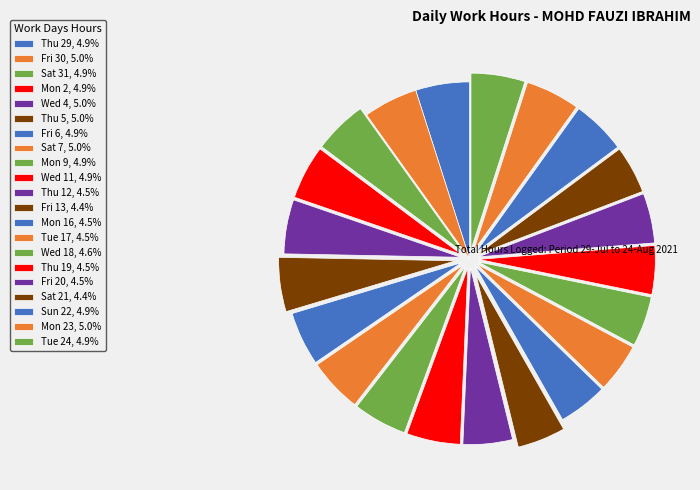

Does any single category account for the majority?

No